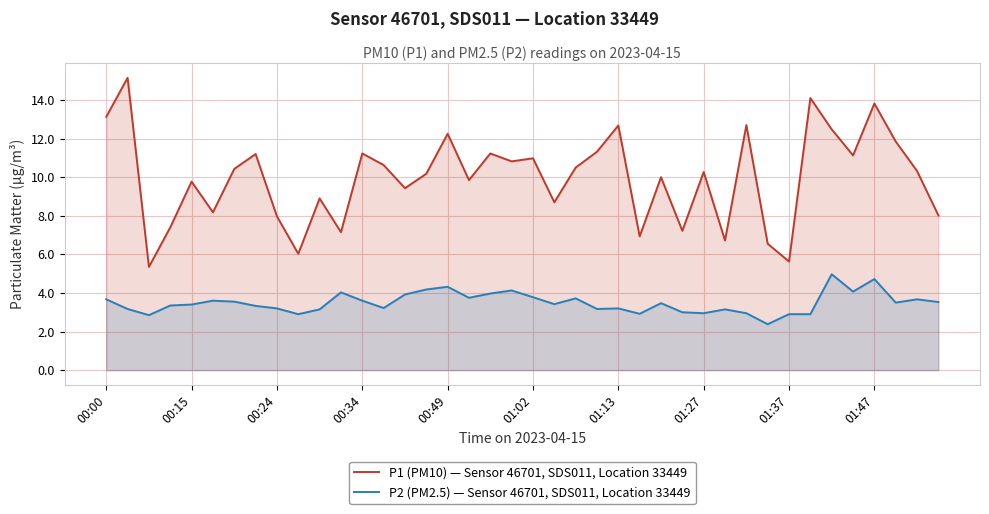

What is the lowest value of the P2 (PM2.5) — Sensor 46701, SDS011, Location 33449 series?

2.4